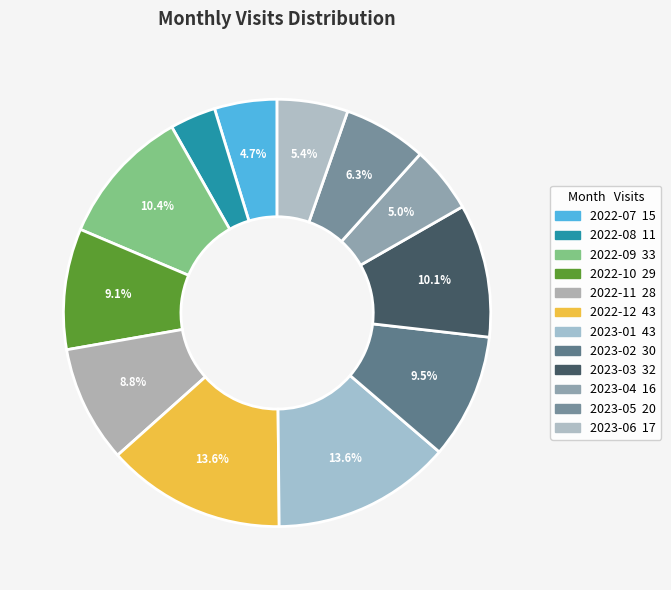

Between 2023-01 and 2022-11, which is larger?

2023-01